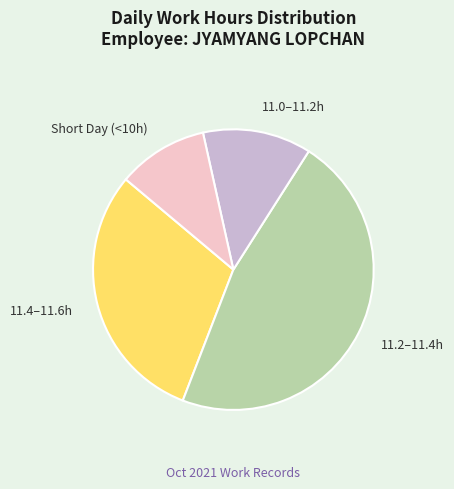

Is there a majority slice in this chart?

No